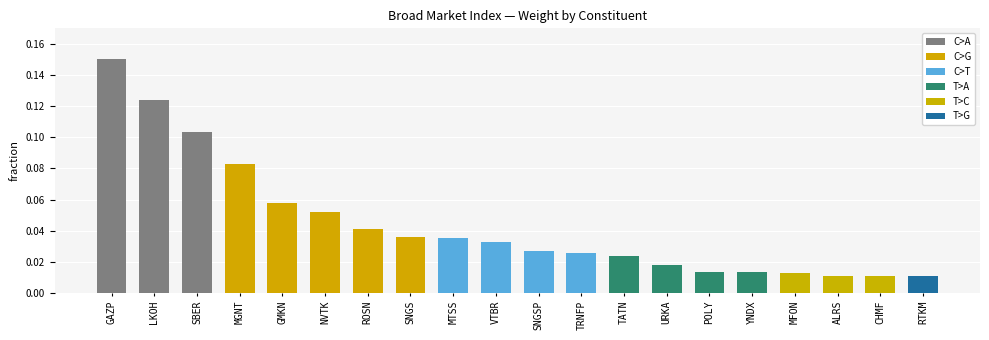

At which category does the chart reach its peak across all series?

GAZP